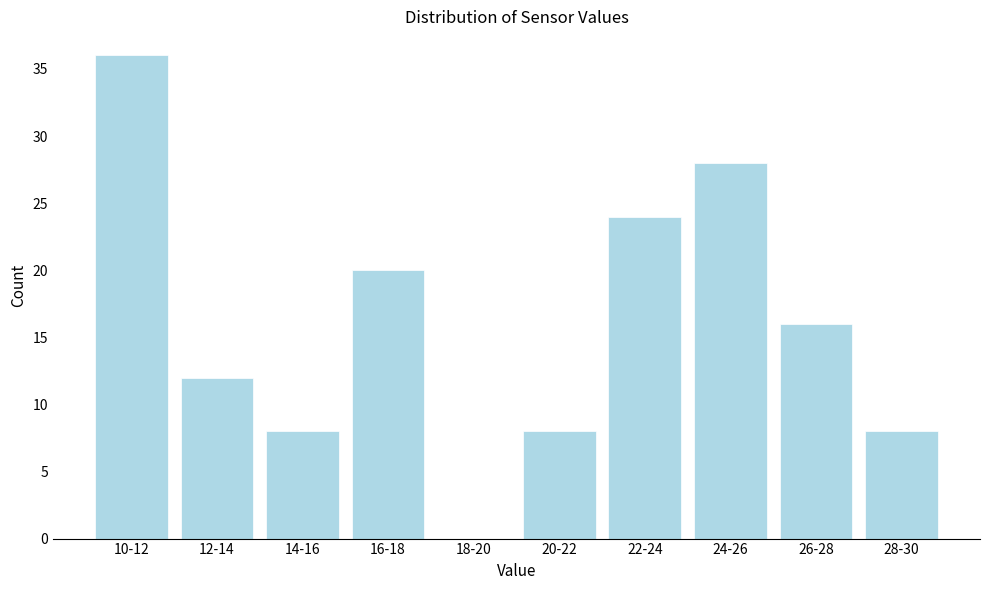

Reading right to left, transcribe all the data shown in this chart.

28-30=8	26-28=16	24-26=28	22-24=24	20-22=8	18-20=0	16-18=20	14-16=8	12-14=12	10-12=36